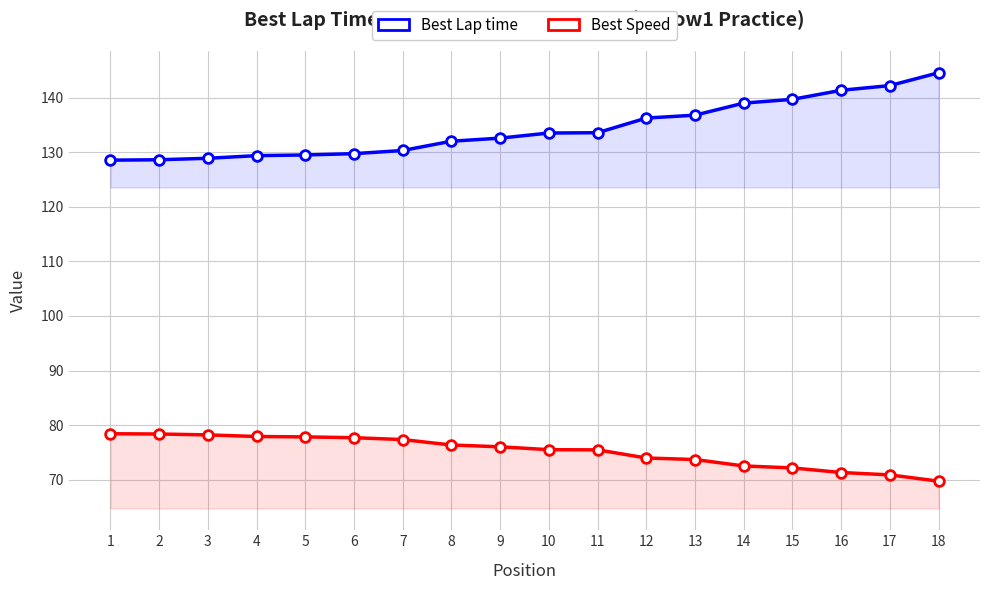

What are all the series names shown in the legend?

Best Lap time, Best Speed